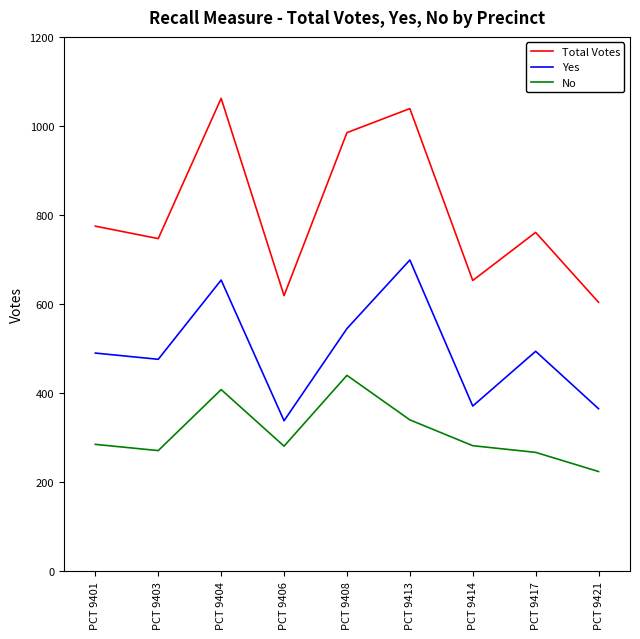

At which label does Total Votes reach its peak?

PCT 9404